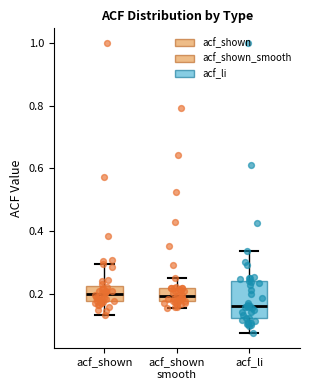

Reading left to right, transcribe this box plot: for each box, give where its median line is, the range the box spans, and where its two whiskers end, as read against the y-axis. The values are not printed on the chart, so give them approximately, as read against the axis.

acf_shown: median 0.20, box 0.18 to 0.22, whiskers 0.14 to 0.30
acf_shown smooth: median 0.20, box 0.18 to 0.22, whiskers 0.16 to 0.24
acf_li: median 0.16, box 0.12 to 0.24, whiskers 0.08 to 0.34